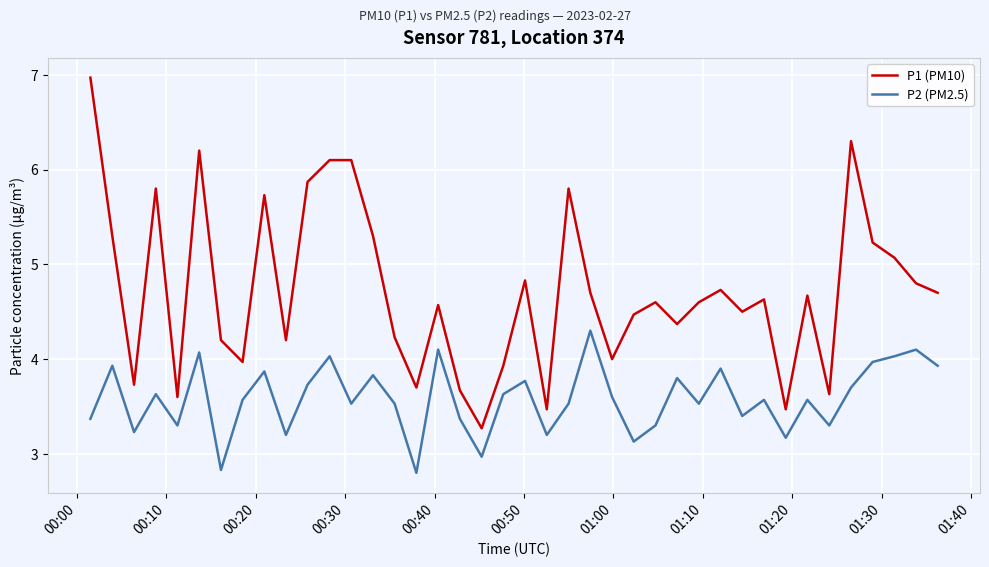

Which series has the largest total across all categories?

P1 (PM10)